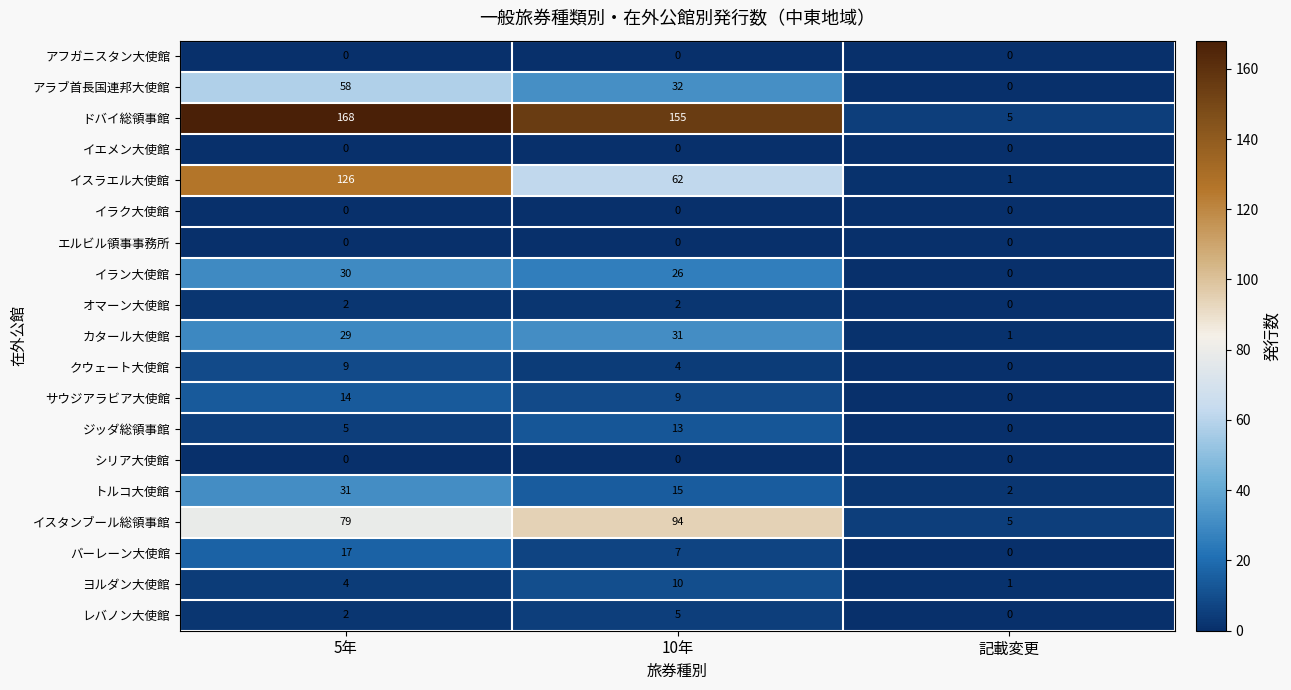

What is the difference between the サウジアラビア大使館 values at 10年 and 5年?

5